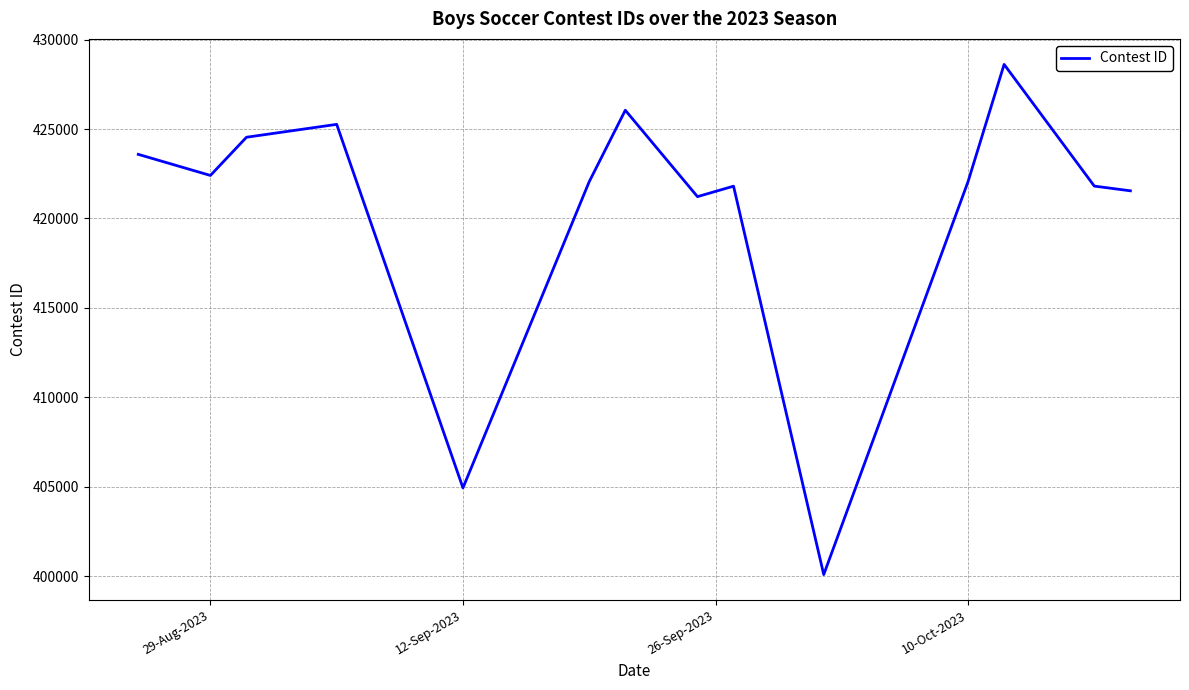

What is the difference between the maximum and minimum values?

28506